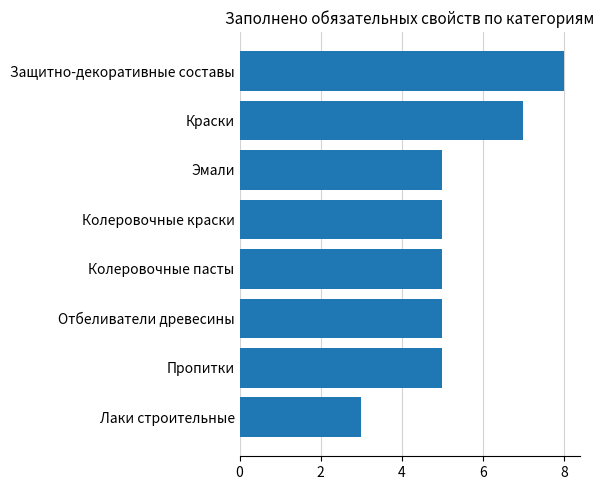

What is the ratio of the value at Колеровочные пасты to the value at Лаки строительные?

1.7